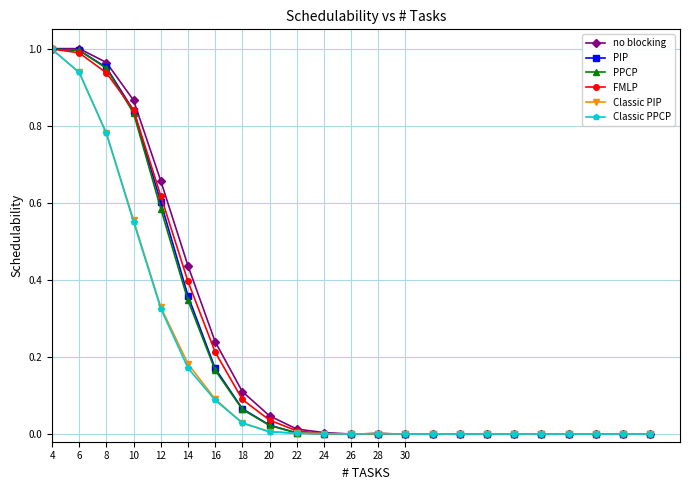

Which series has the widest spread of values?

no blocking